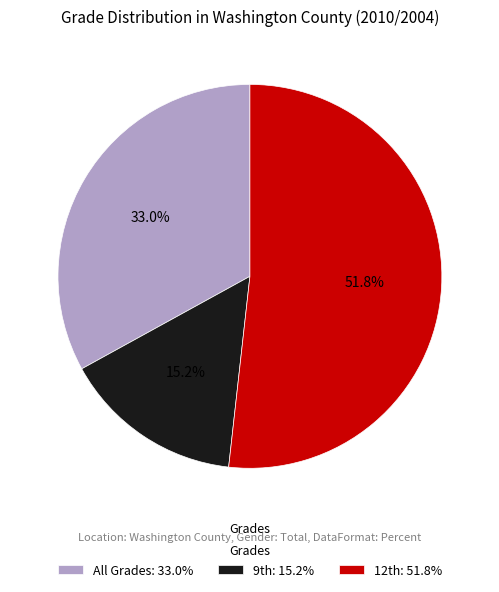

What is the smallest slice in the pie chart?

9th